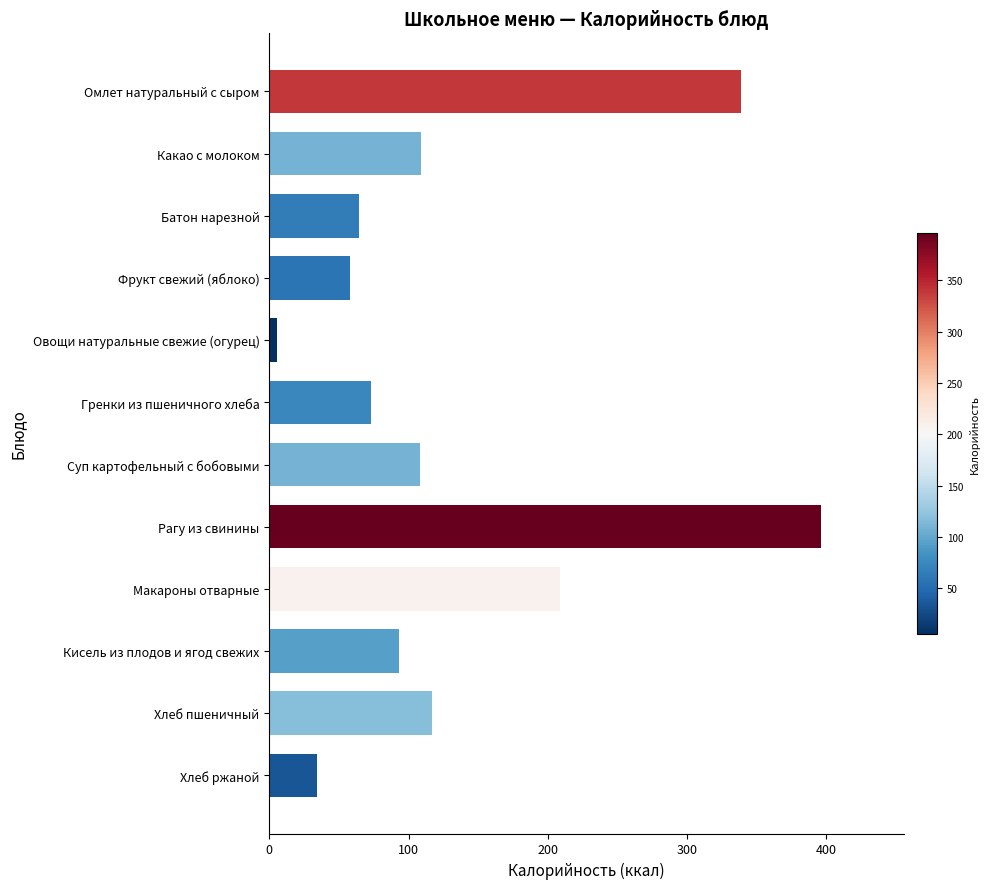

Which label corresponds to the largest value in the chart?

Рагу из свинины